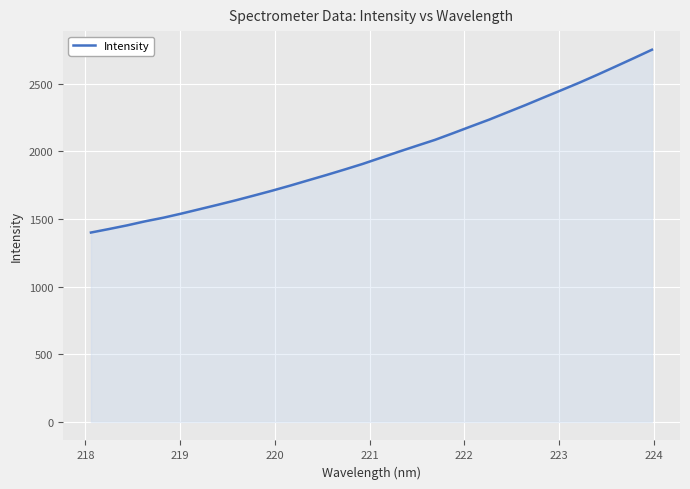

What is the difference between the maximum and minimum values?

1351.7